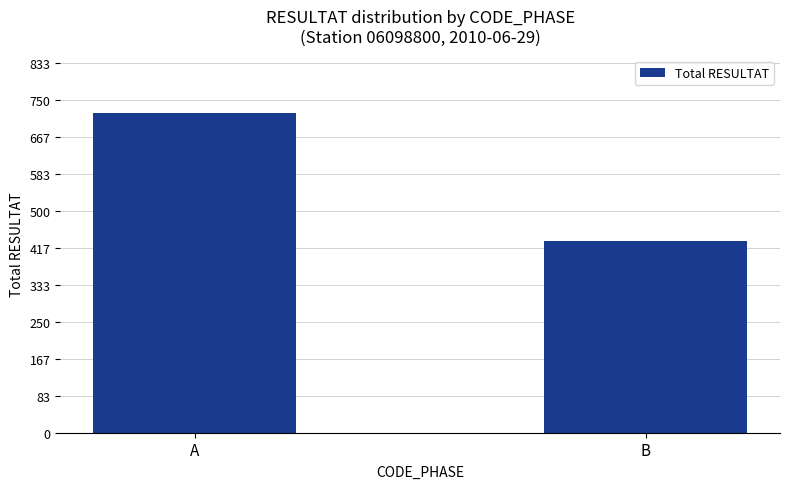

What is the value of the 2nd bar from the left?

432